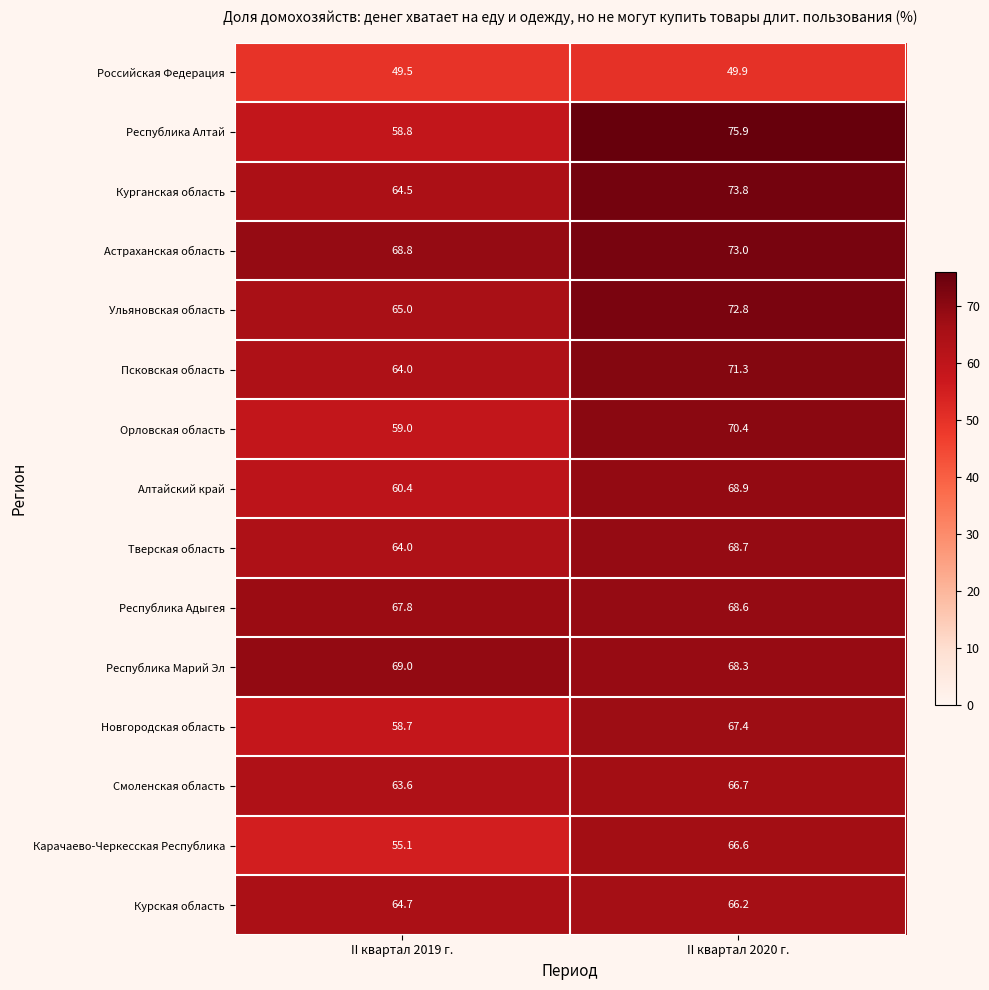

The value of Новгородская область at II квартал 2020 г. is 32.3. True or false?

False